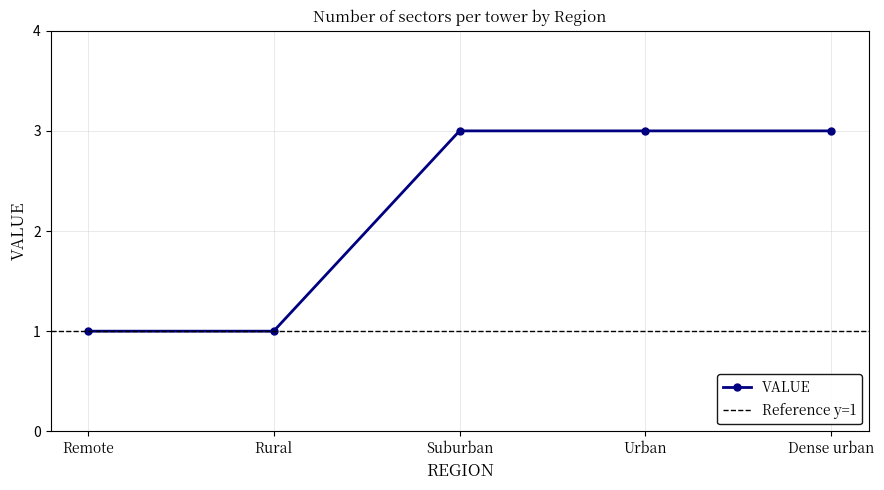

True or false: the data has more than 2 interior local peaks.

False